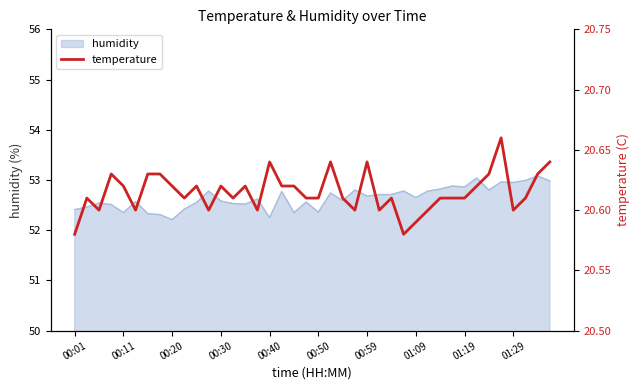

What position from the right is 00:59?

16